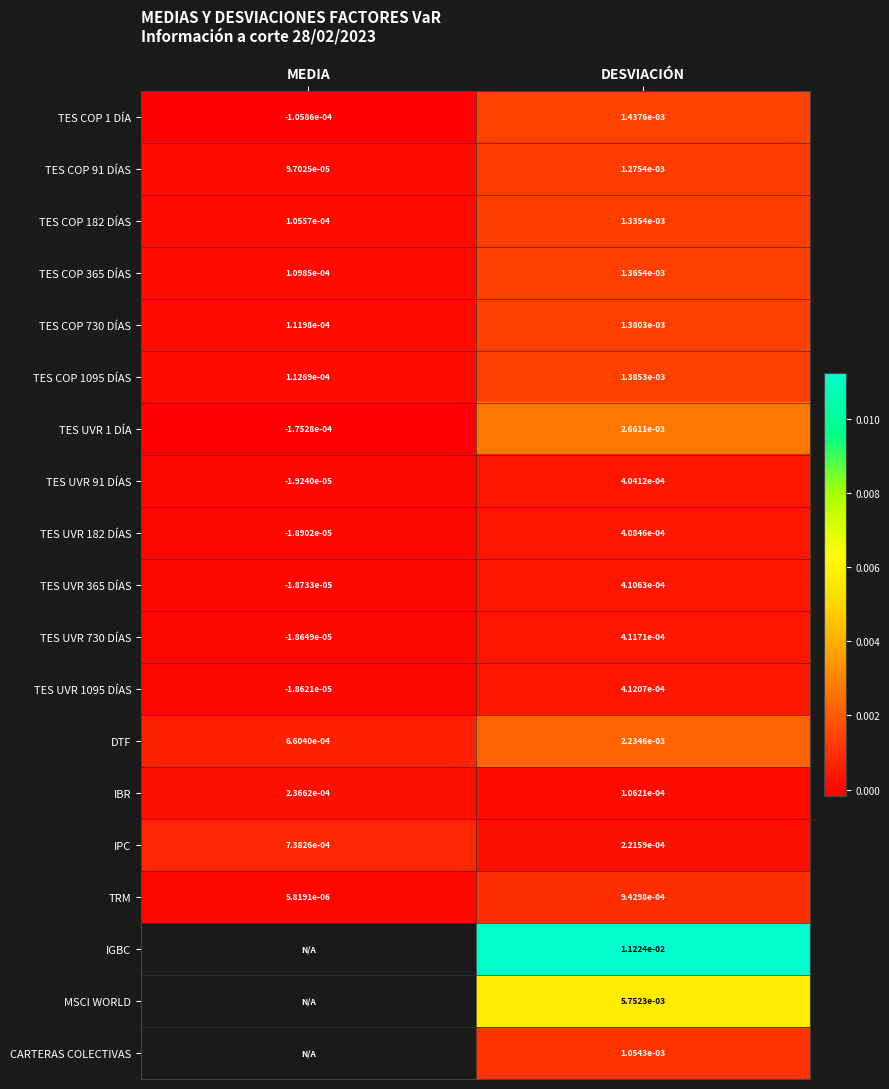

At how many categories does at least one series exceed 0?

2